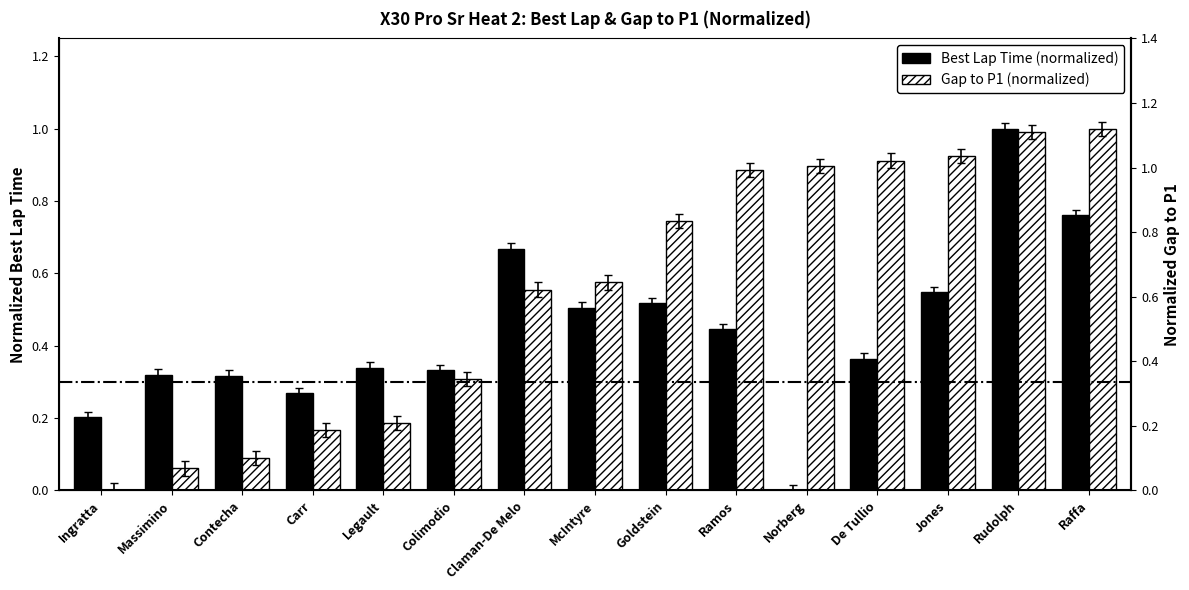

Rank the series by their average value, from lowest to highest.

Best Lap Time (normalized), Gap to P1 (normalized)